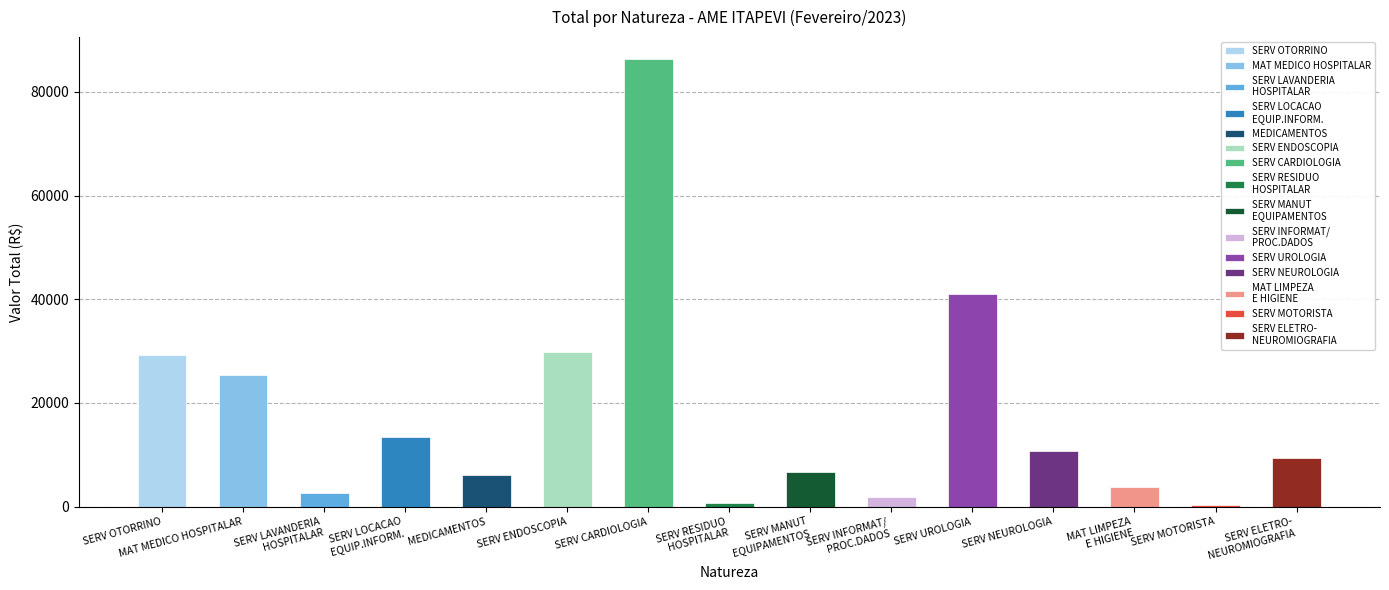

What is the minimum value shown in the chart?

285.0